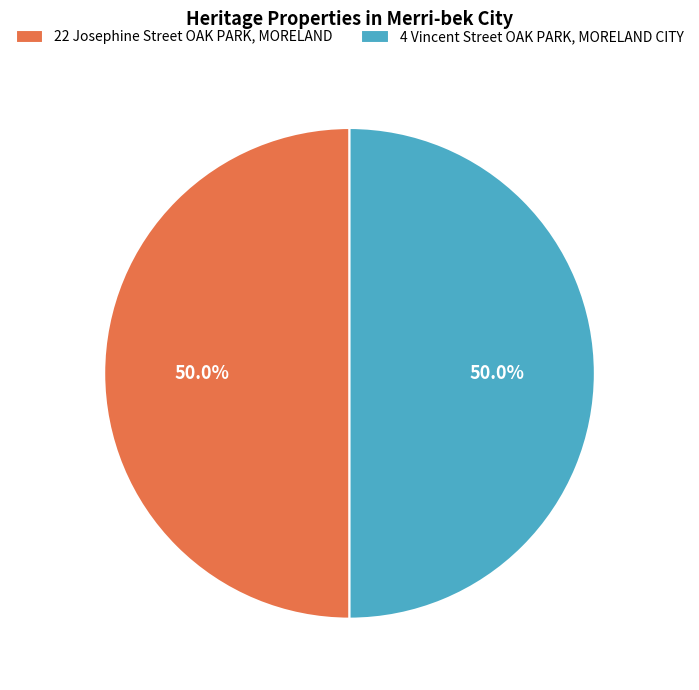

How many segments does this pie chart have?

2